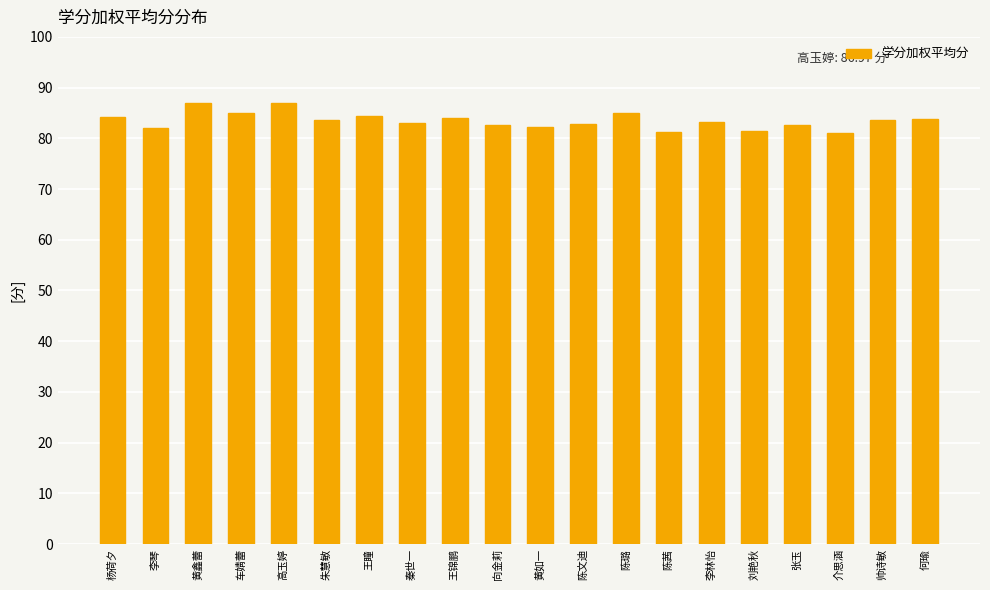

Which has a higher value, 秦世一 or 王瞳?

王瞳